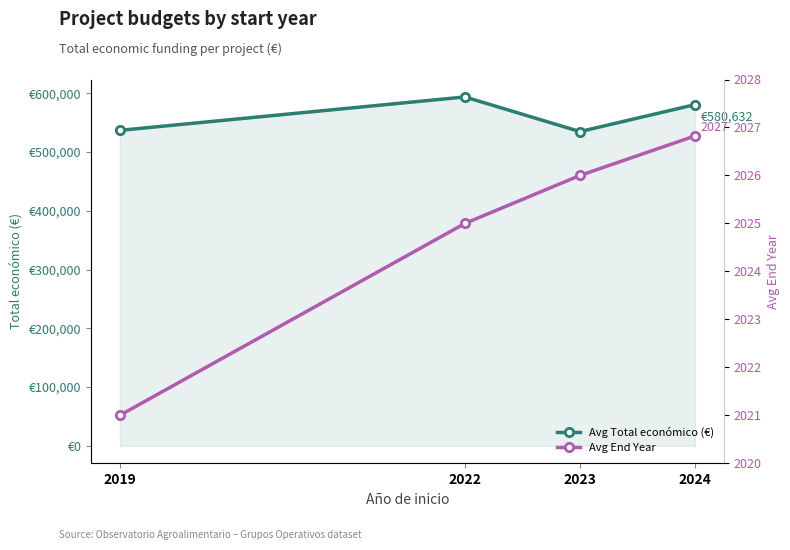

Reading left to right, what are all the values shown in this chart?

Avg Total económico (€): 2019=536860.7	2022=593713.0	2023=534733.0	2024=580632.1
Avg End Year: 2019=2021.0	2022=2025.0	2023=2026.0	2024=2026.8